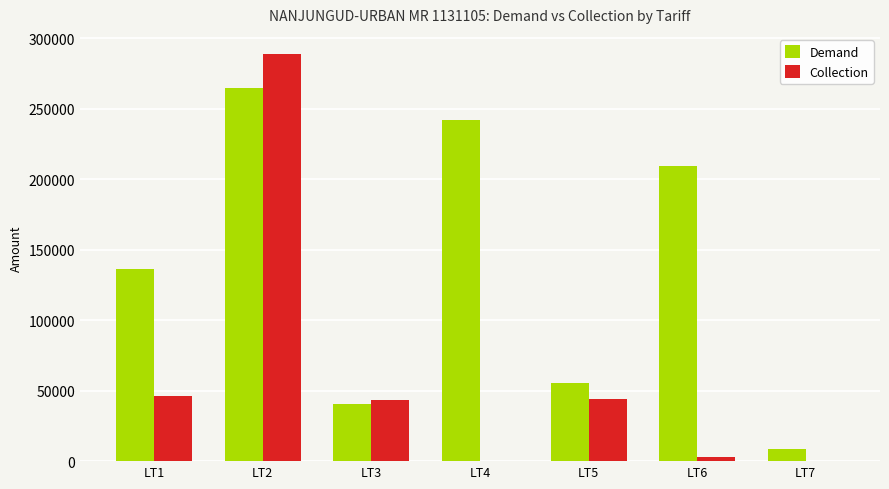

The value of Demand at LT1 is 136157.4. True or false?

True